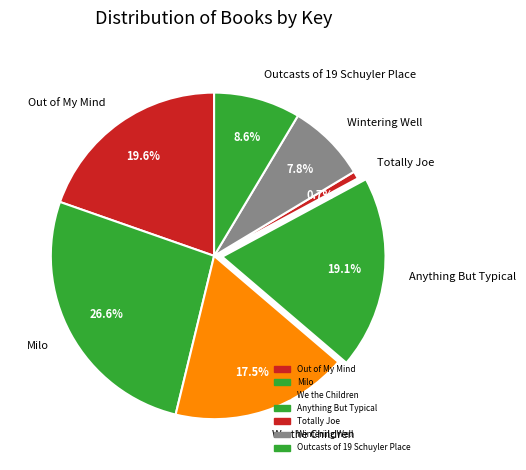

Is there a majority slice in this chart?

No